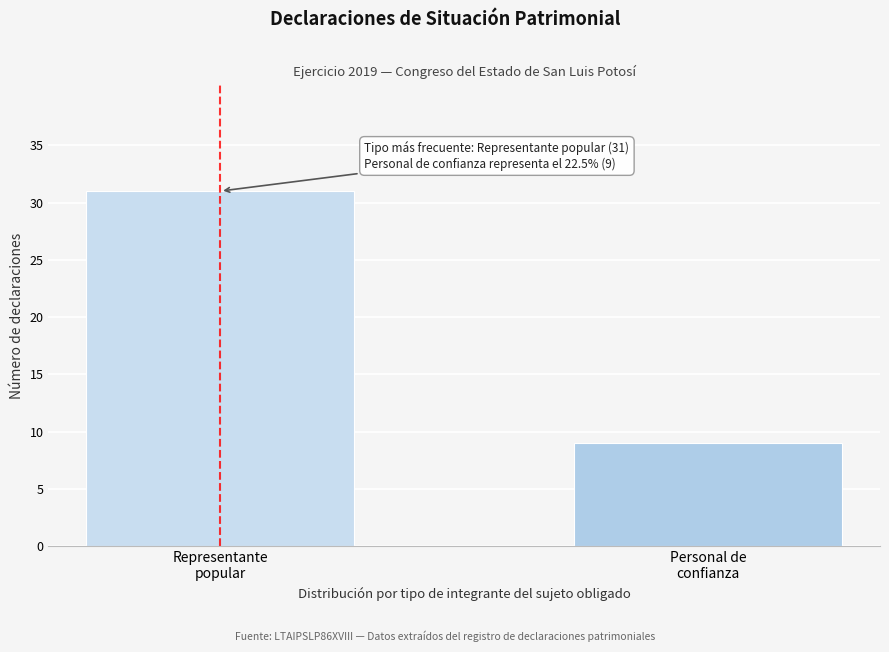

Reading right to left, extract all data points from this chart.

9	31